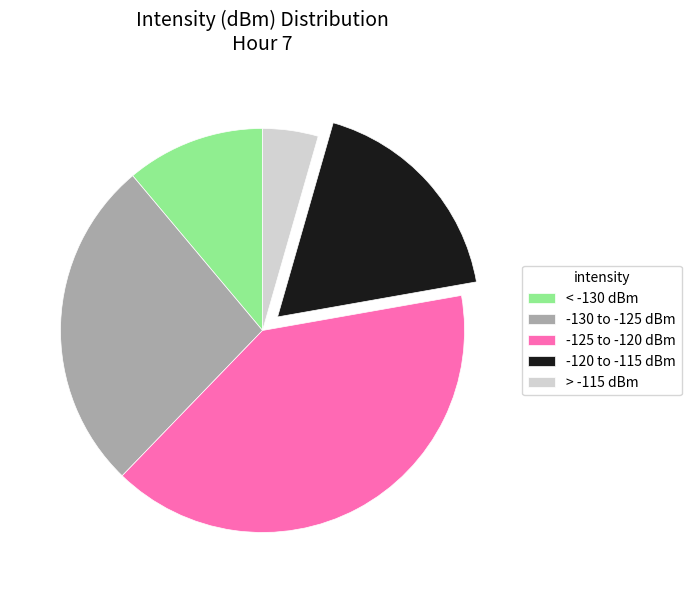

True or false: < -130 dBm accounts for 1% of the total.

False